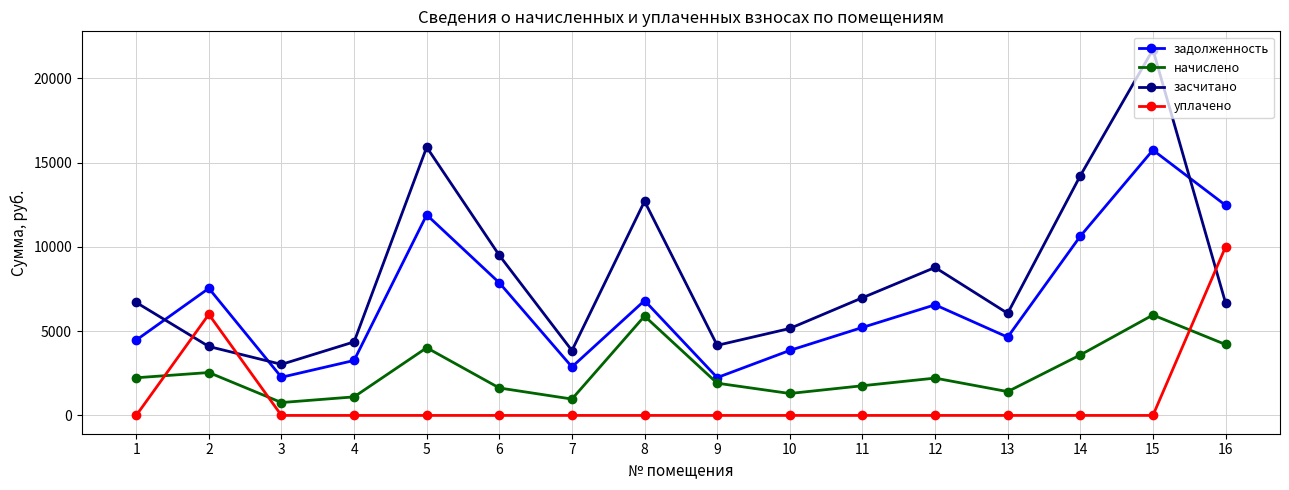

What is the average value of the задолженность series?

6776.4